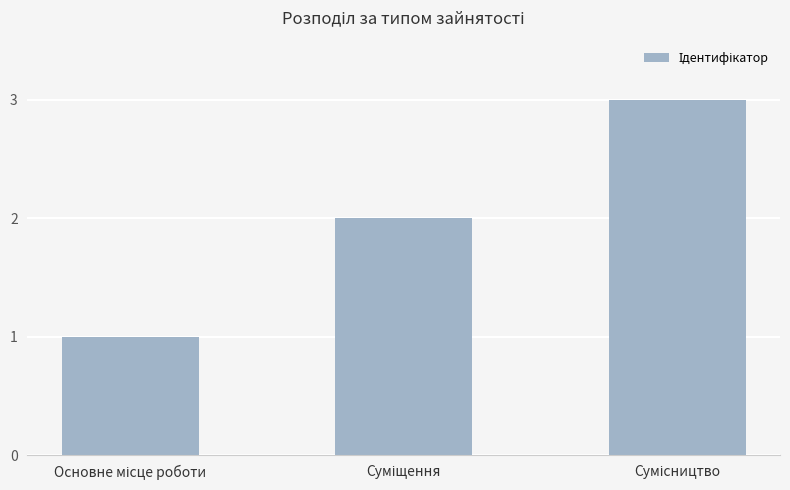

What is the greatest value displayed?

3